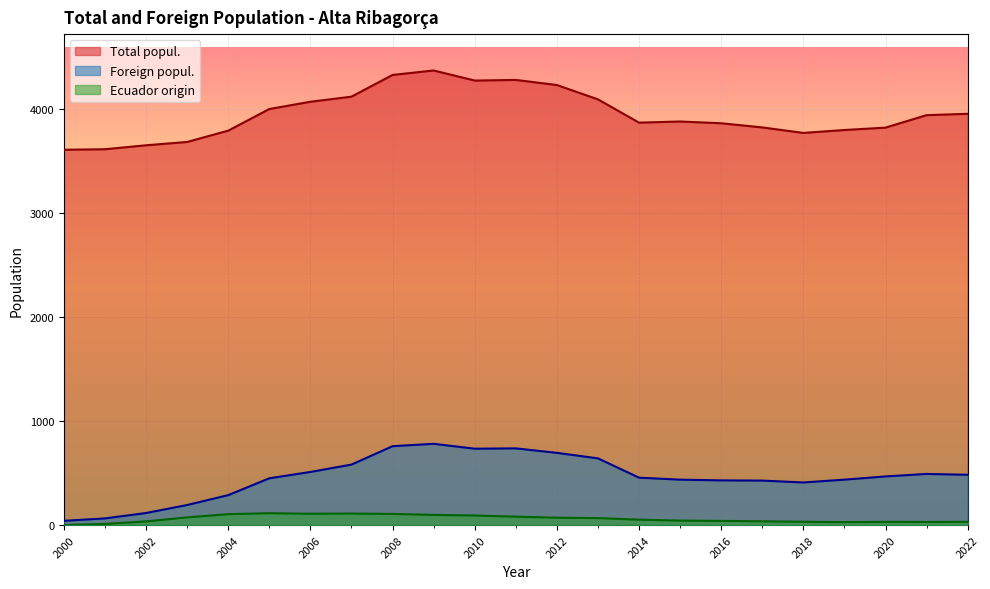

Which series has the widest spread of values?

Total popul.